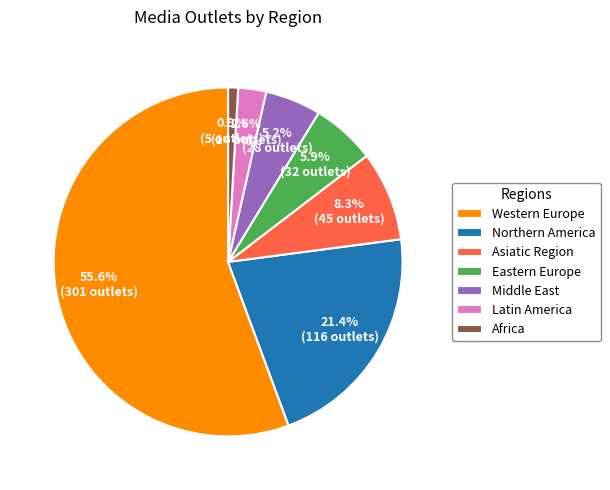

Between Northern America and Latin America, which is larger?

Northern America